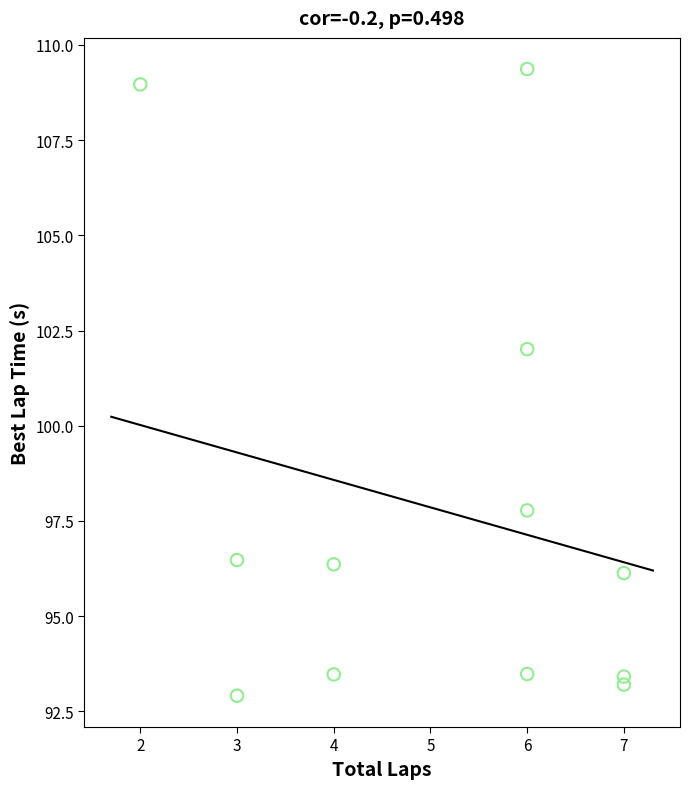

What Y value in the scatter plot is closest to 101?

102.0